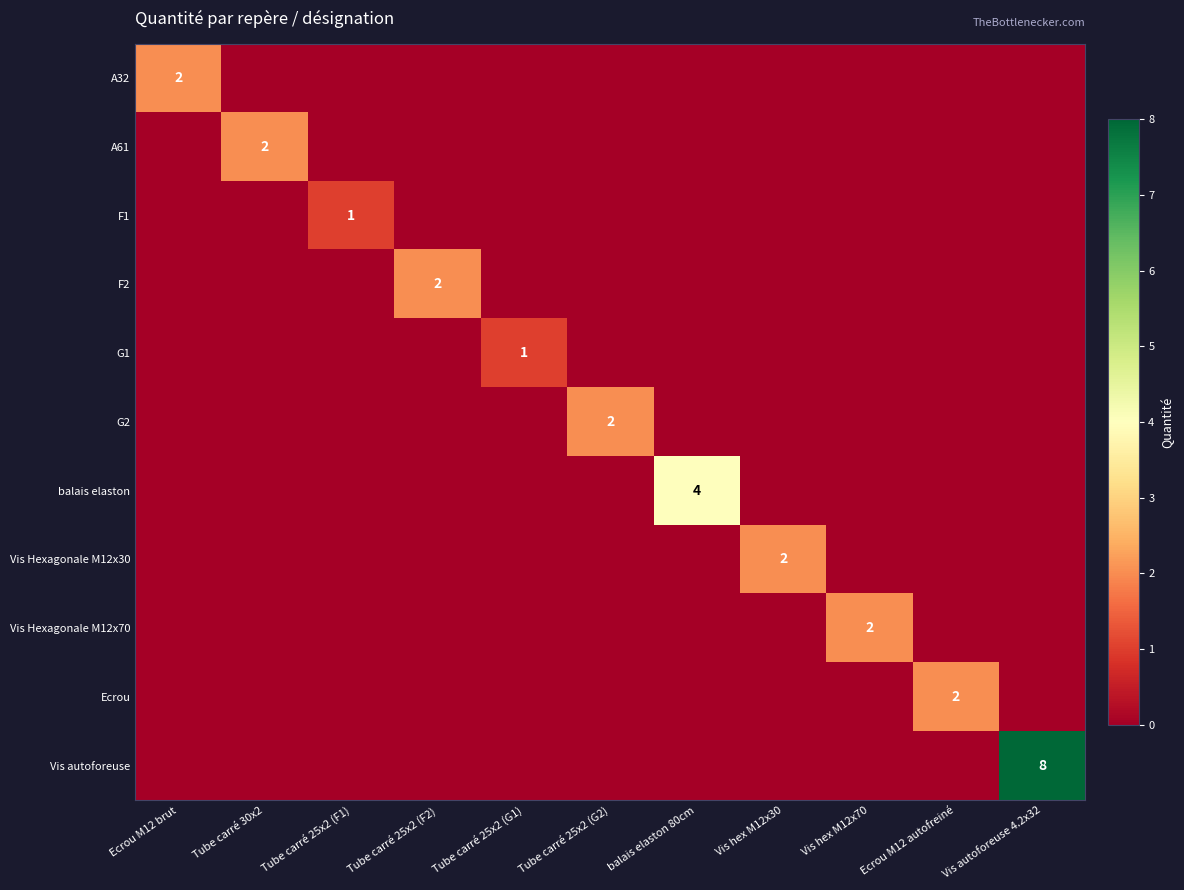

True or false: Vis Hexagonale M12x30 has a value of 2 at Vis hex M12x30.

True